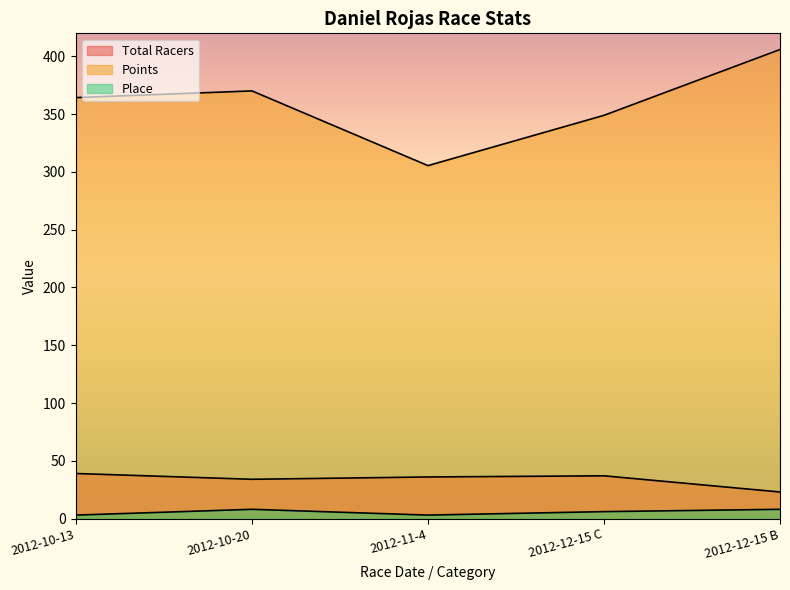

True or false: Total Racers and Points intersect in this chart.

False